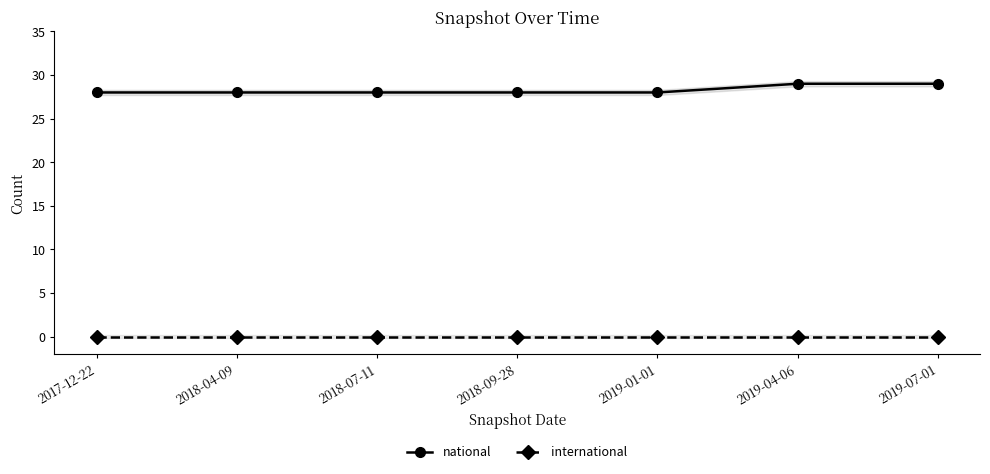

The value of international at 2019-01-01 is 0. True or false?

True